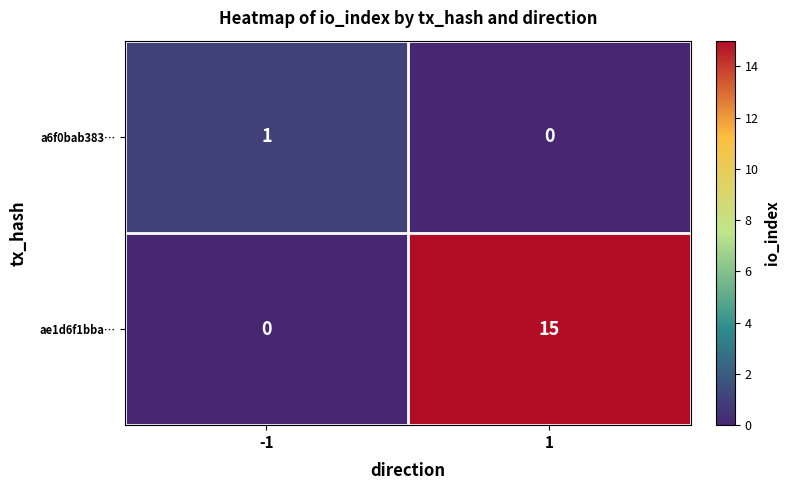

Rank the series by their average value, from highest to lowest.

ae1d6f1bba…, a6f0bab383…